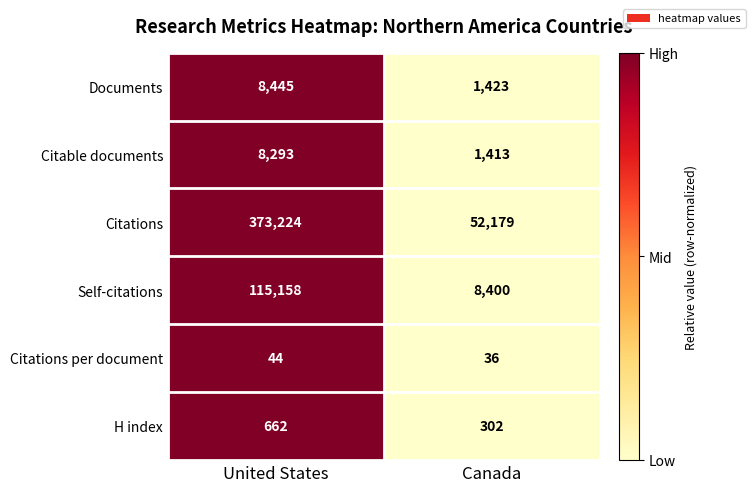

How many distinct data groups are displayed?

6